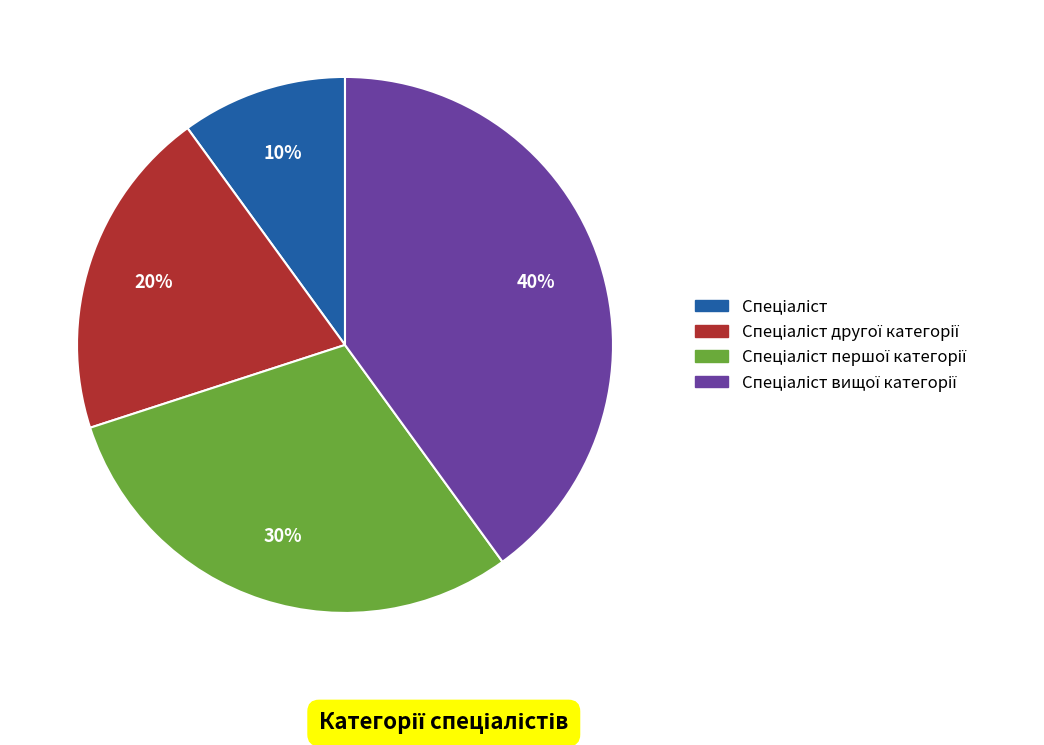

Is there any slice that represents more than half of the pie?

No